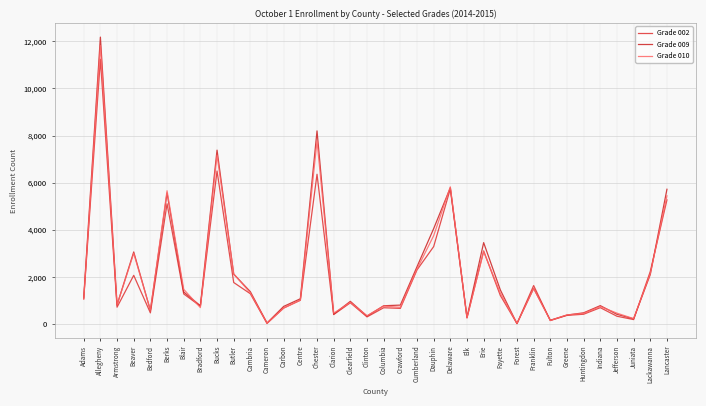

Is it true that Grade 009 equals 817 at Crawford?

True